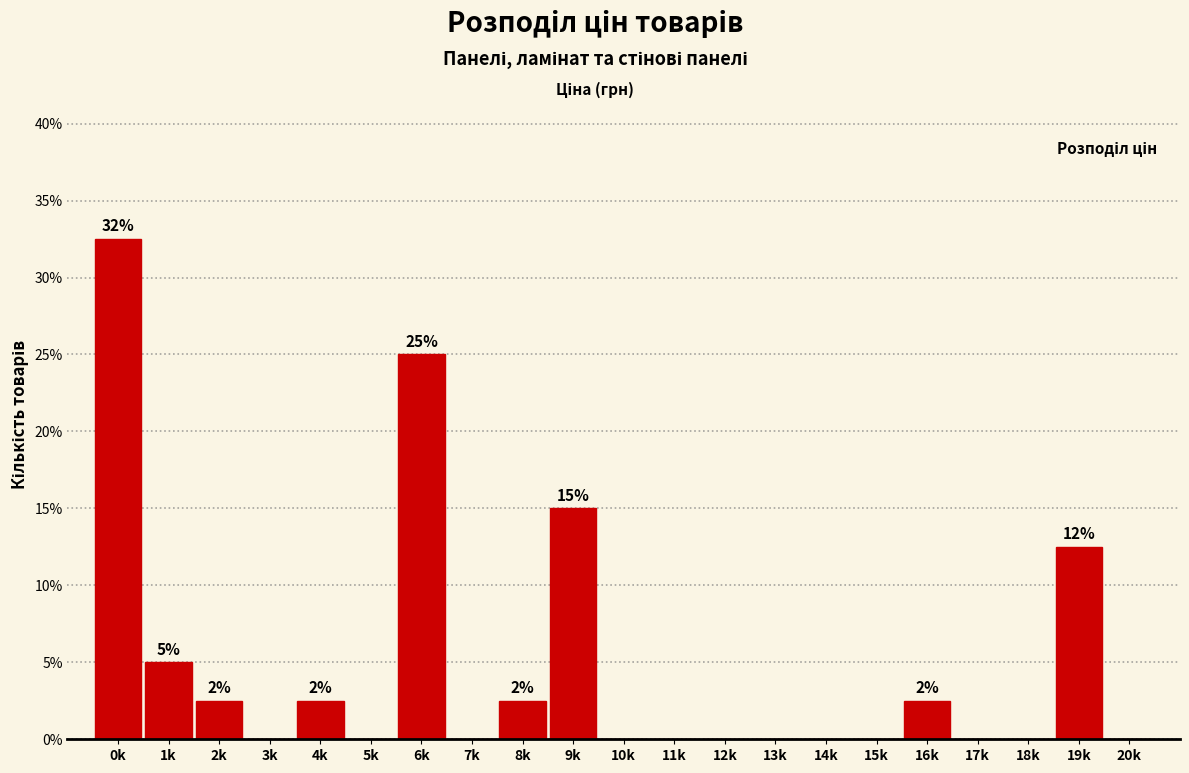

Reading left to right, what are all the values shown in this chart?

0k=32.5	1k=5.0	2k=2.5	3k=0.0	4k=2.5	5k=0.0	6k=25.0	7k=0.0	8k=2.5	9k=15.0	10k=0.0	11k=0.0	12k=0.0	13k=0.0	14k=0.0	15k=0.0	16k=2.5	17k=0.0	18k=0.0	19k=12.5	20k=0.0